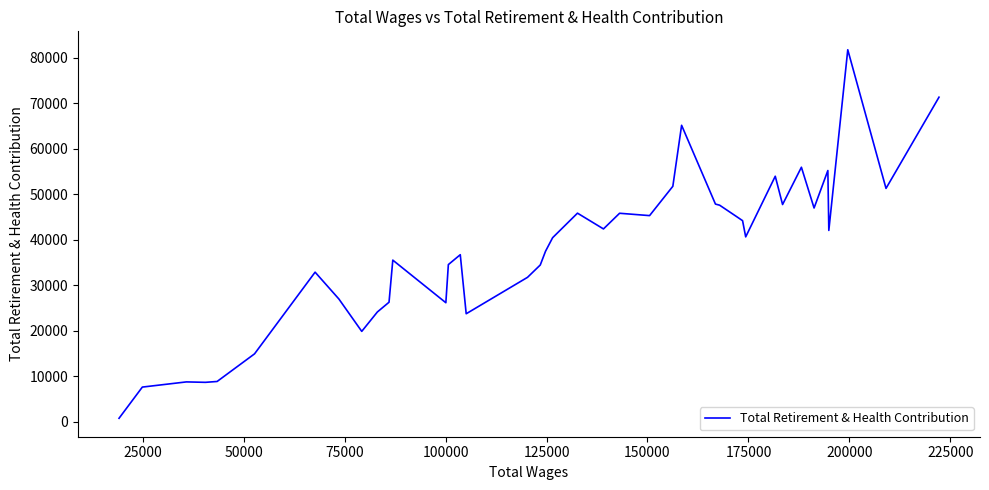

What is the greatest value displayed?

81805